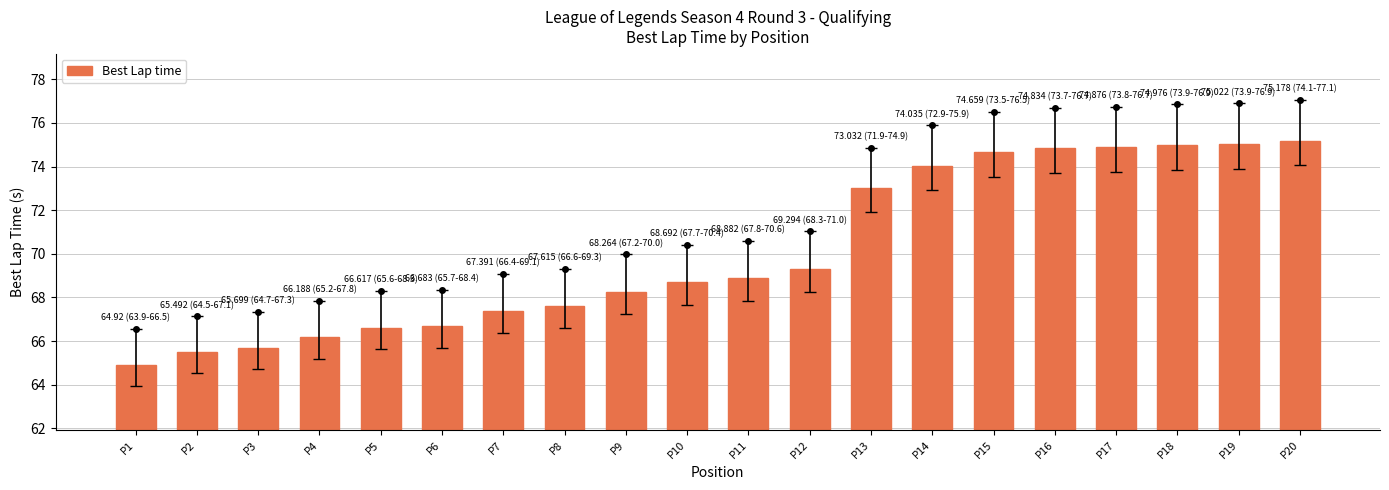

Rank the categories by value from lowest to highest.

P1, P2, P3, P4, P5, P6, P7, P8, P9, P10, P11, P12, P13, P14, P15, P16, P17, P18, P19, P20